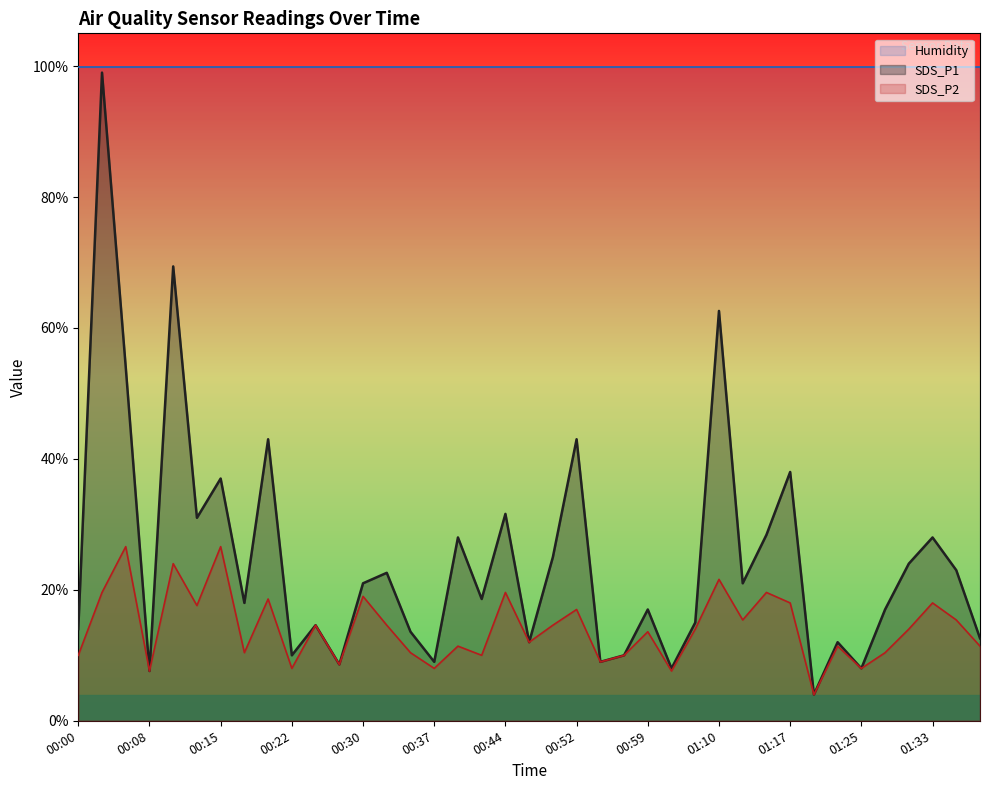

Is the value of SDS_P1 at 01:28 greater than the value of SDS_P2 at 01:10?

No